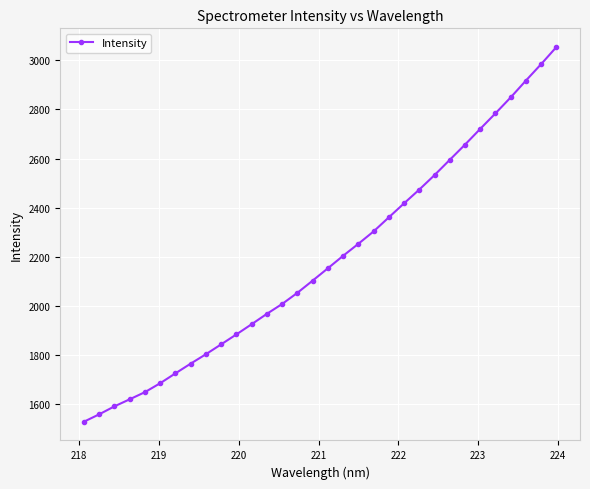

What is the minimum value shown in the chart?

1527.9